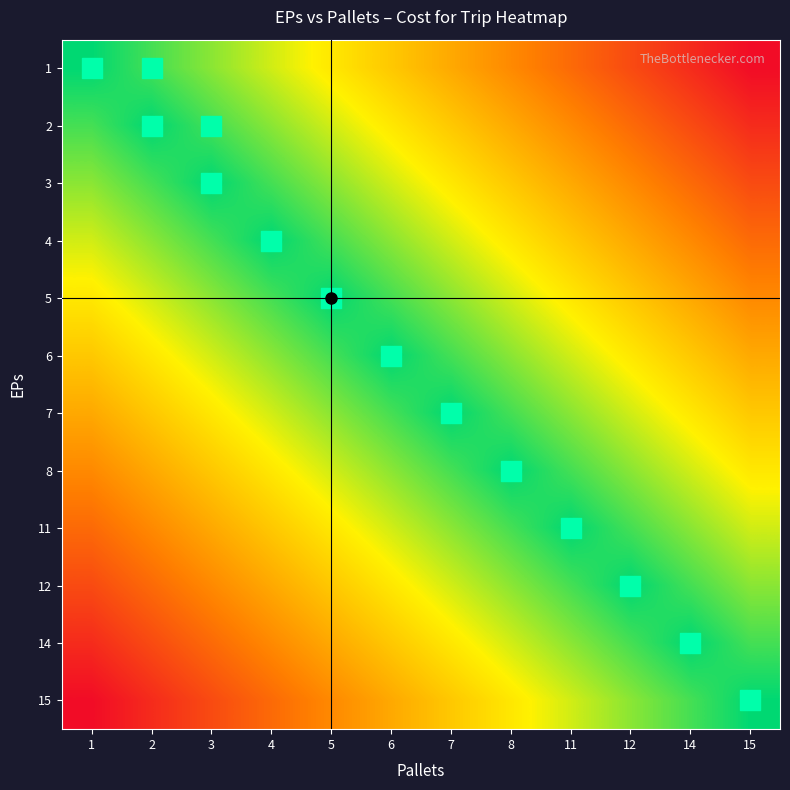

Between 7 and 8, which is larger?

8